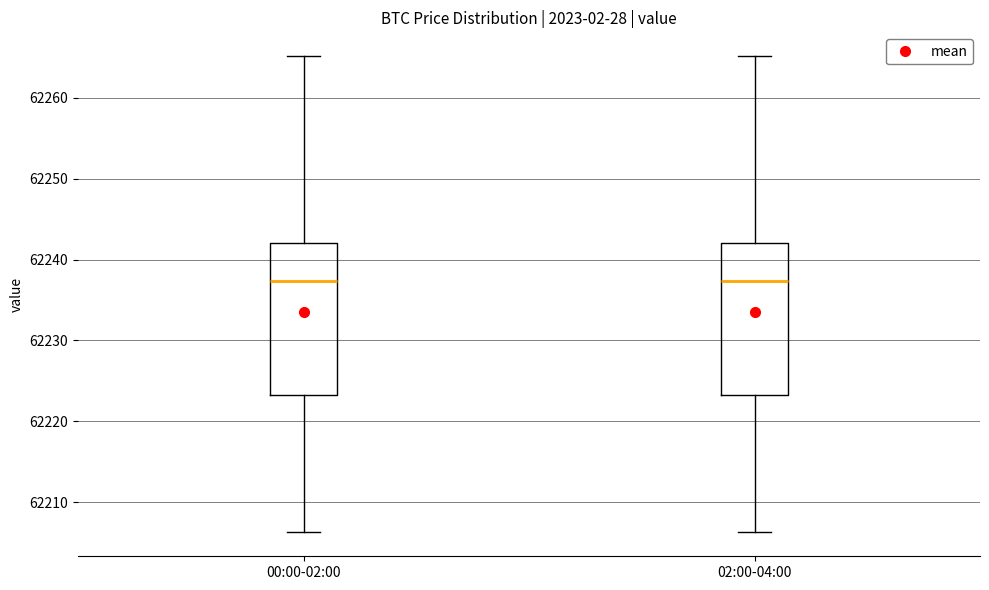

Reading left to right, transcribe this box plot: for each box, give where its median line is, the range the box spans, and where its two whiskers end, as read against the y-axis. The values are not printed on the chart, so give them approximately, as read against the axis.

00:00-02:00: median 62237, box 62223 to 62242, whiskers 62206 to 62265
02:00-04:00: median 62237, box 62223 to 62242, whiskers 62206 to 62265